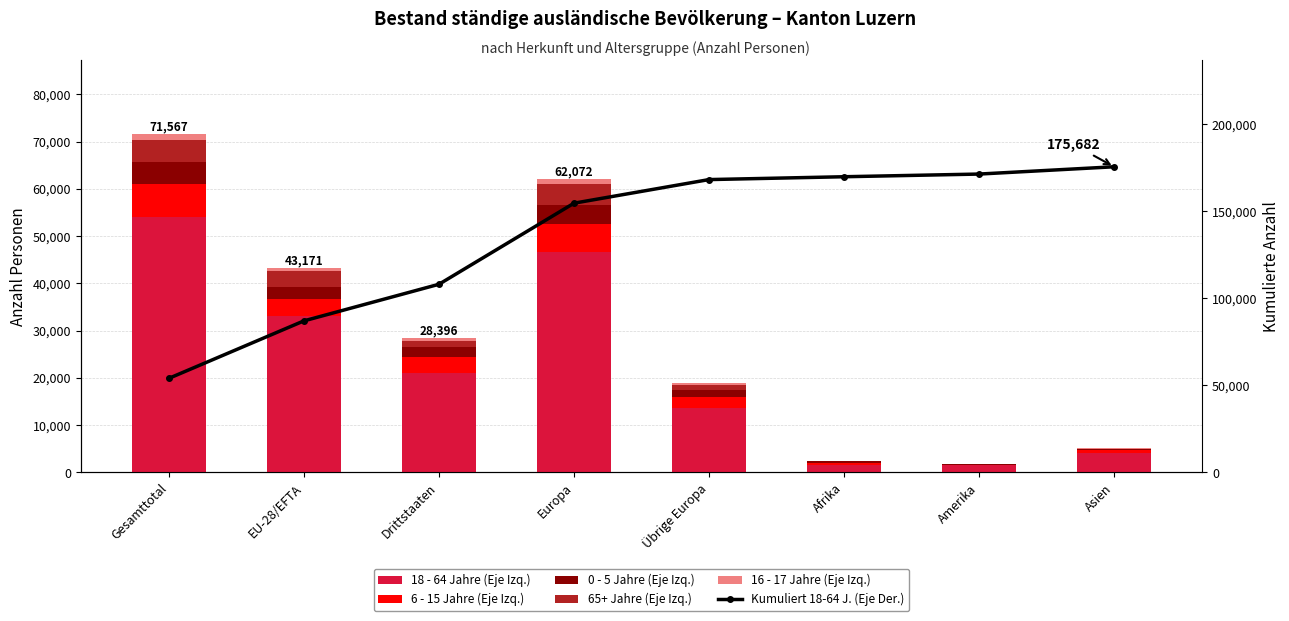

Reading left to right, list all the values displayed in this chart.

18 - 64 Jahre (Eje Izq.): 54074	33034	21040	46605	13571	1635	1537	4186
6 - 15 Jahre (Eje Izq.): 6945	3619	3326	5973	2354	340	133	482
0 - 5 Jahre (Eje Izq.): 4688	2508	2180	4005	1497	343	69	250
65+ Jahre (Eje Izq.): 4697	3423	1274	4496	1073	27	46	122
16 - 17 Jahre (Eje Izq.): 1163	587	576	993	406	39	39	90
Kumuliert 18-64 J. (Eje Der.): 54074	87108	108148	154753	168324	169959	171496	175682